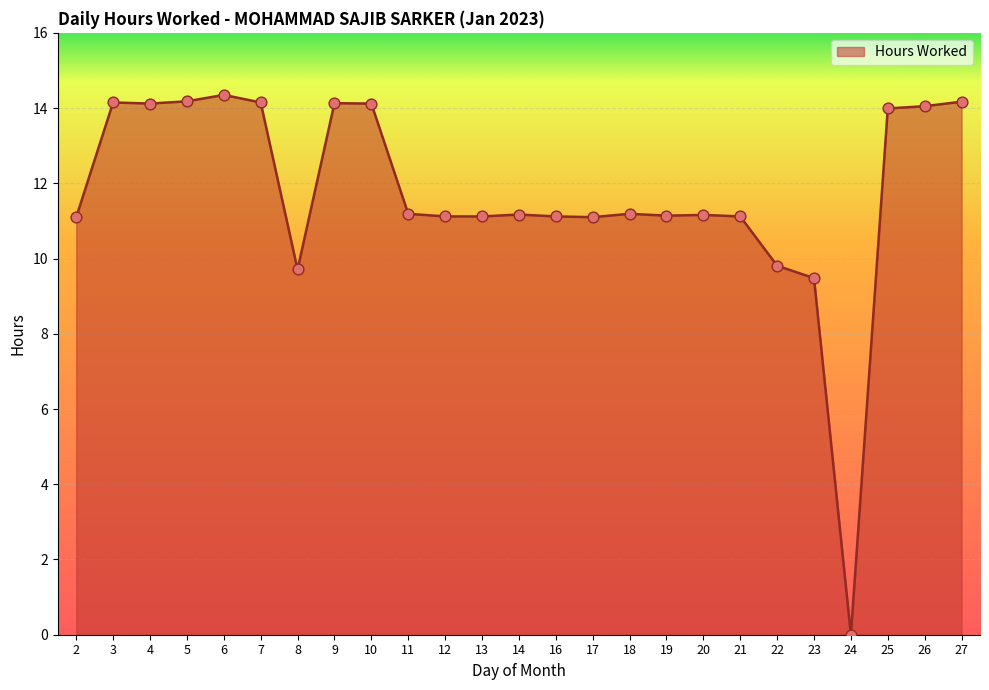

What is the ratio of the value at 25 to the value at 18?

1.3